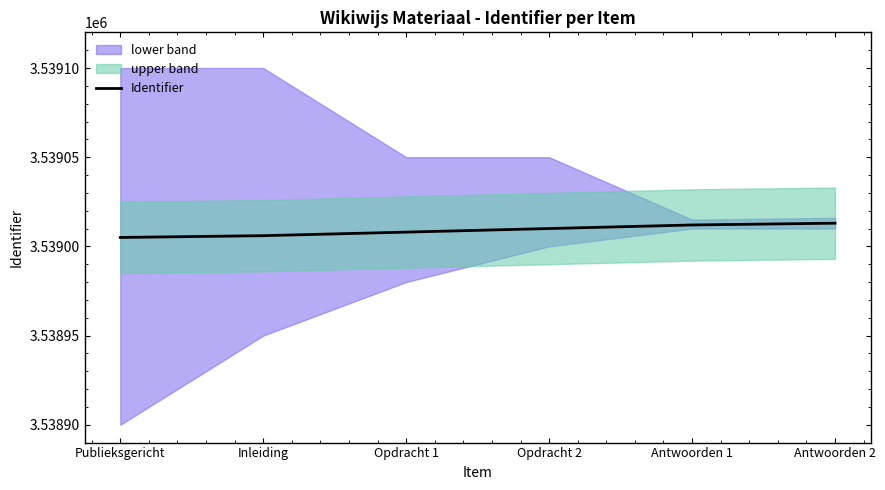

Between Inleiding and Antwoorden 1, which is larger?

Antwoorden 1